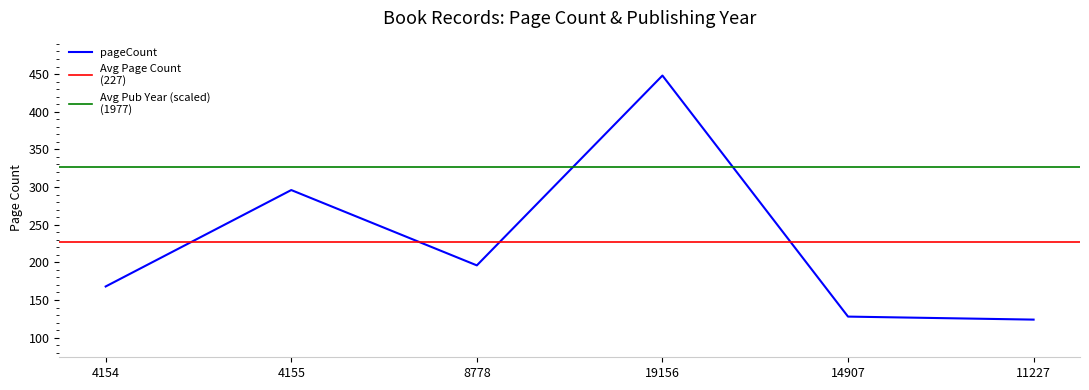

Where is the first local minimum?

8778